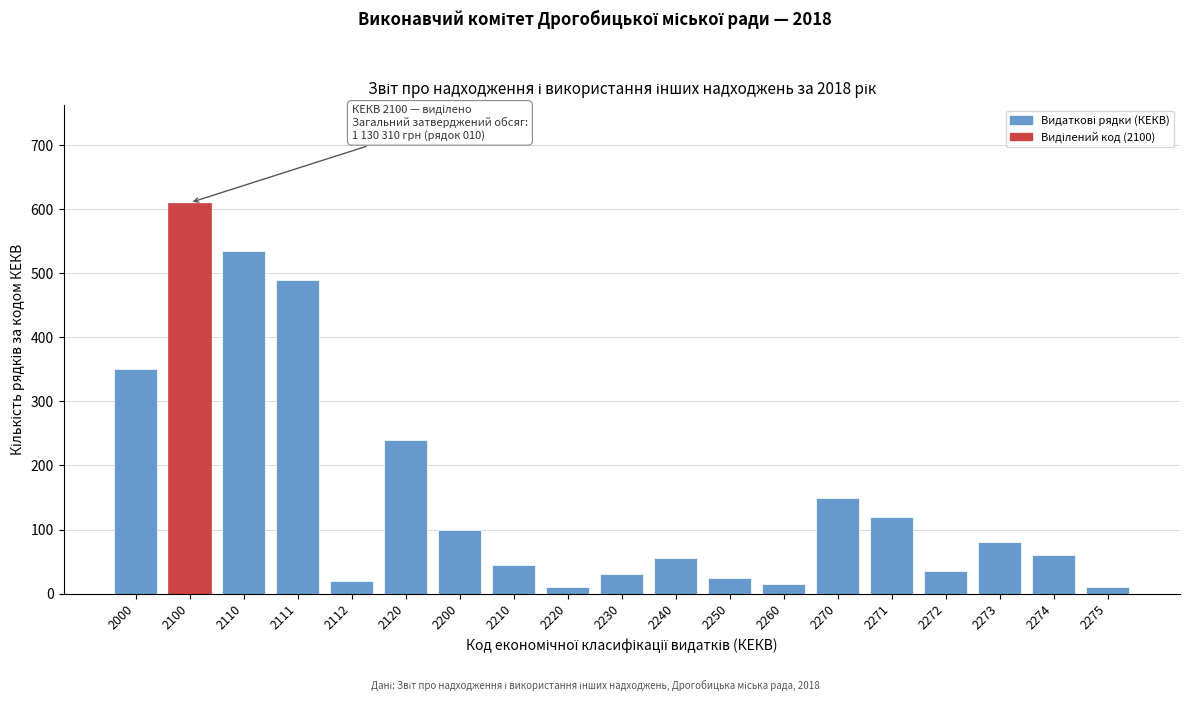

Reading left to right, what are all the values shown in this chart?

2000=350	2100=610	2110=535	2111=490	2112=20	2120=240	2200=100	2210=45	2220=10	2230=30	2240=55	2250=25	2260=15	2270=150	2271=120	2272=35	2273=80	2274=60	2275=10